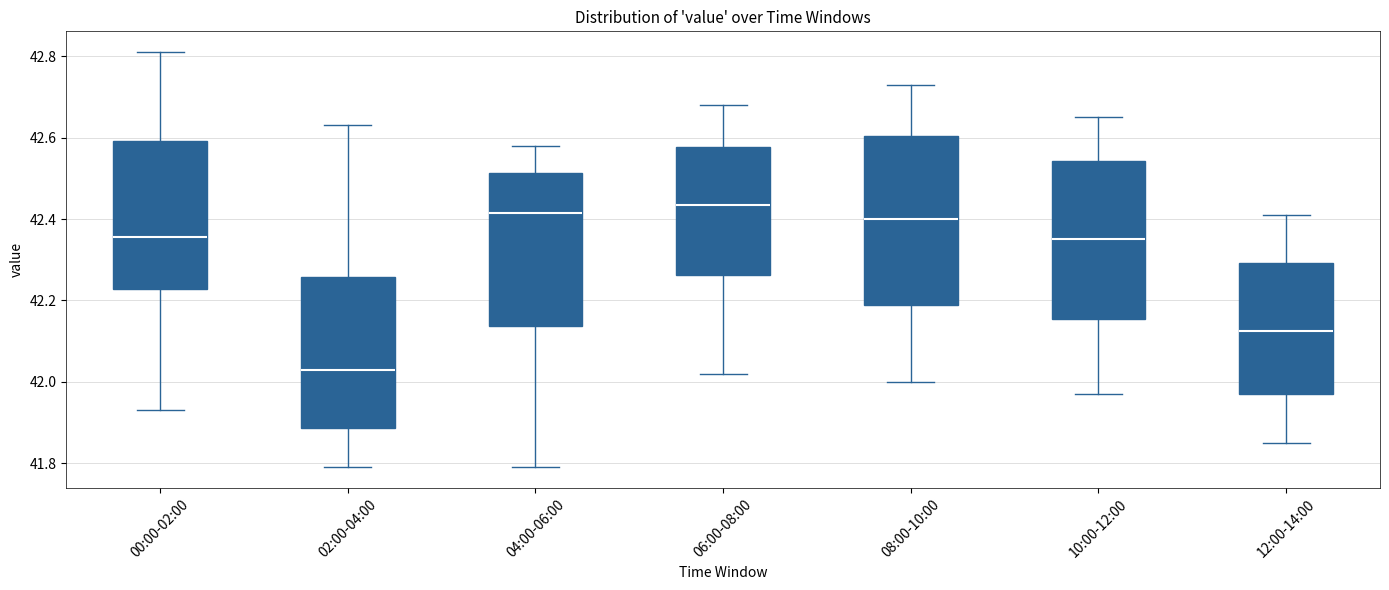

Where is the lower edge of the box for 10:00-12:00 on the y-axis? The values are not printed on the chart, so give them approximately, as read against the axis.

42.16